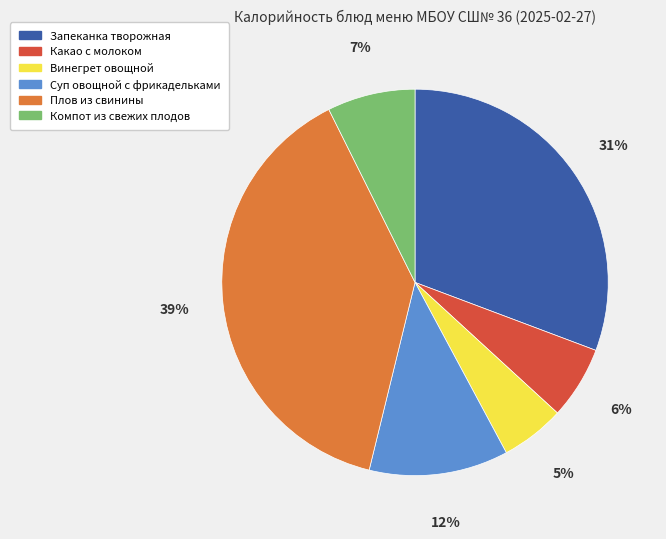

Does any single category account for the majority?

No